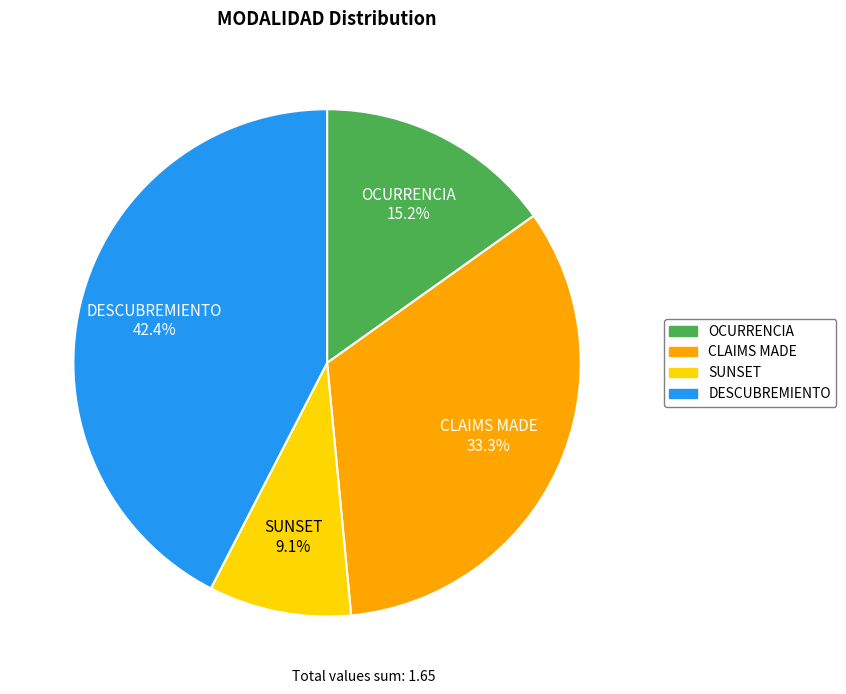

What percentage is the DESCUBREMIENTO slice, to the nearest percent?

42%